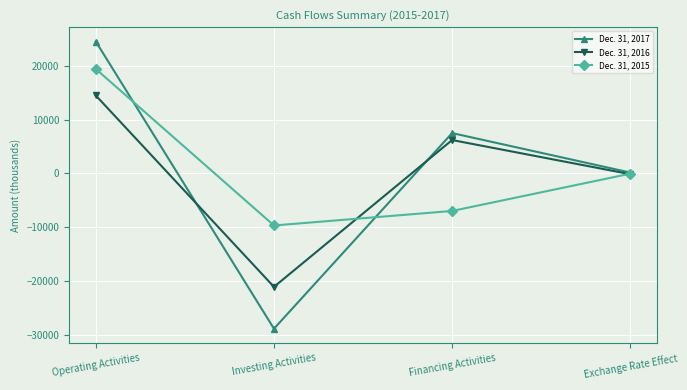

What is the maximum value for Dec. 31, 2015?

19380